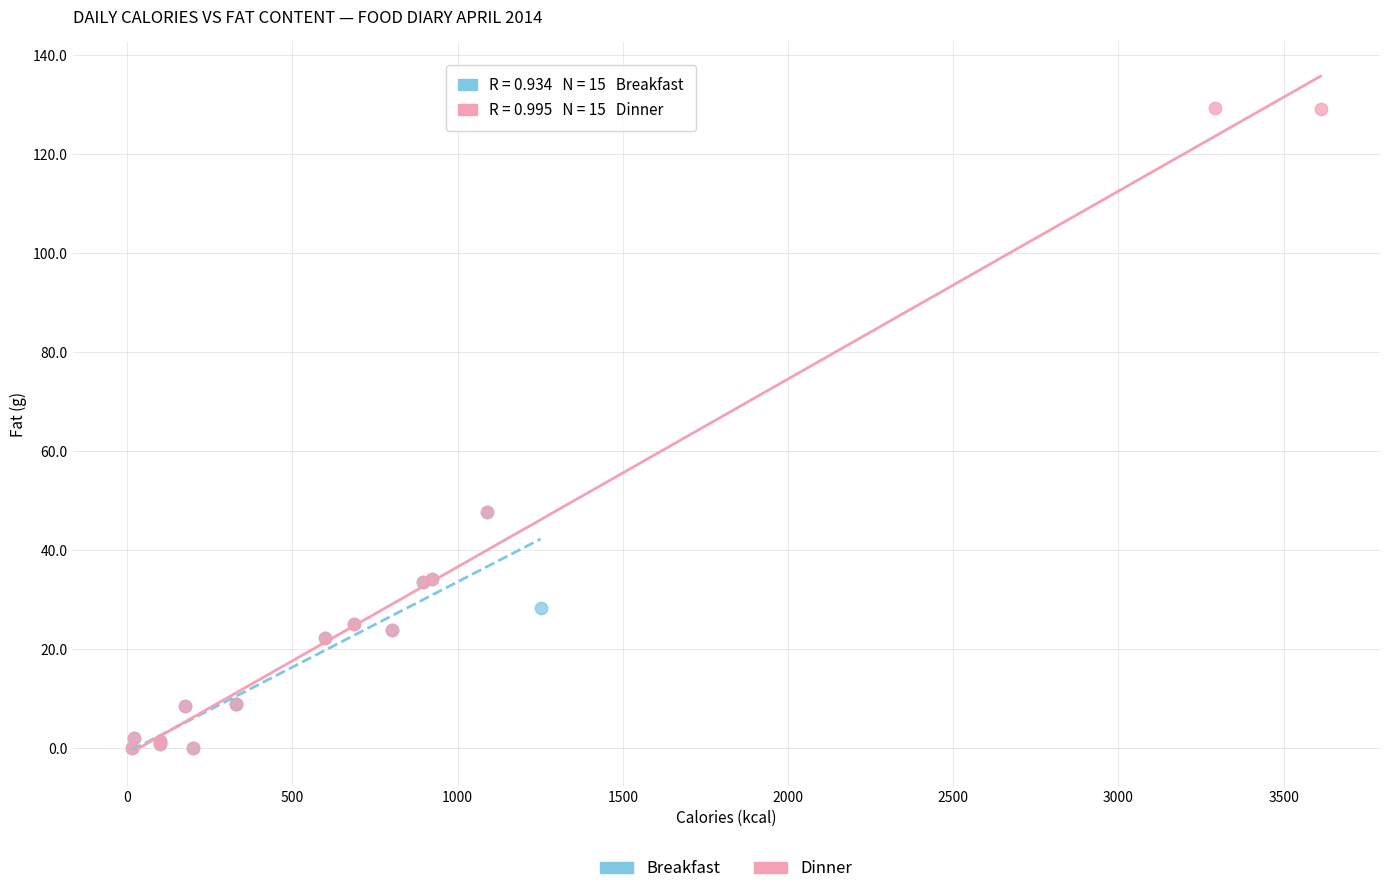

Which series has the largest Y range (max minus min)?

Dinner